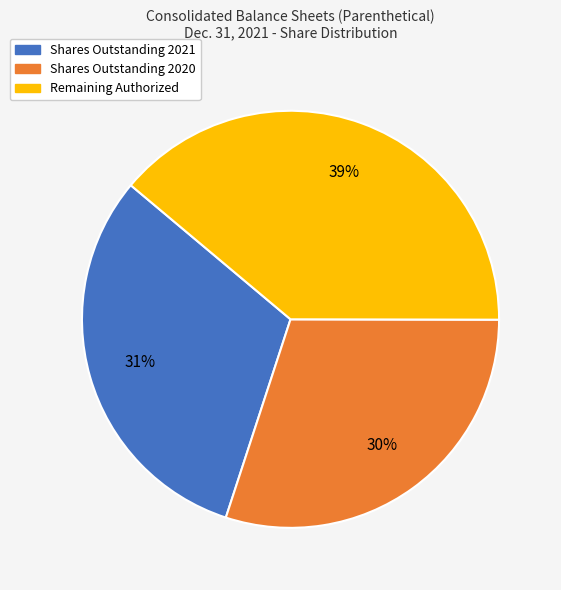

Combined, do Remaining Authorized and Shares Outstanding 2020 account for over 50%?

Yes